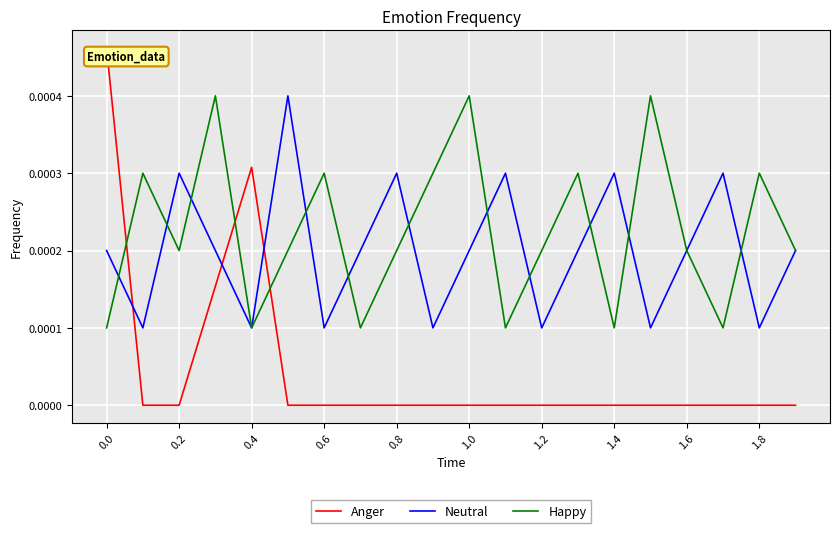

True or false: Anger and Neutral intersect in this chart.

True